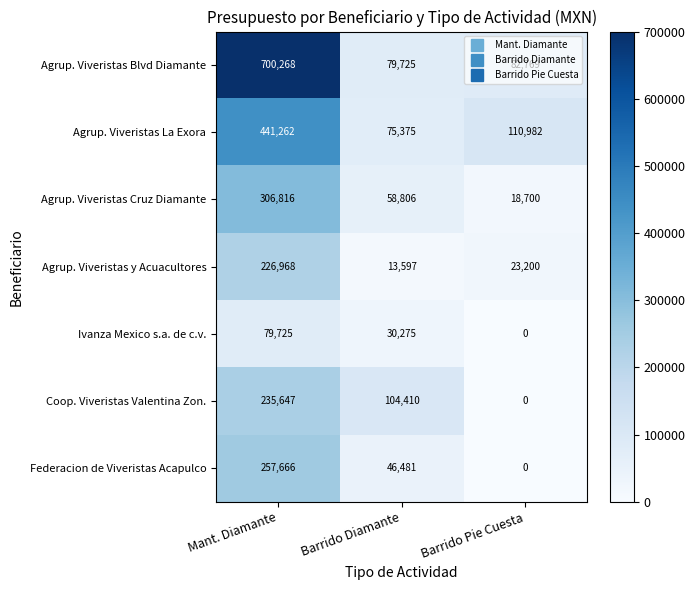

What is the maximum value shown in the chart?

700268